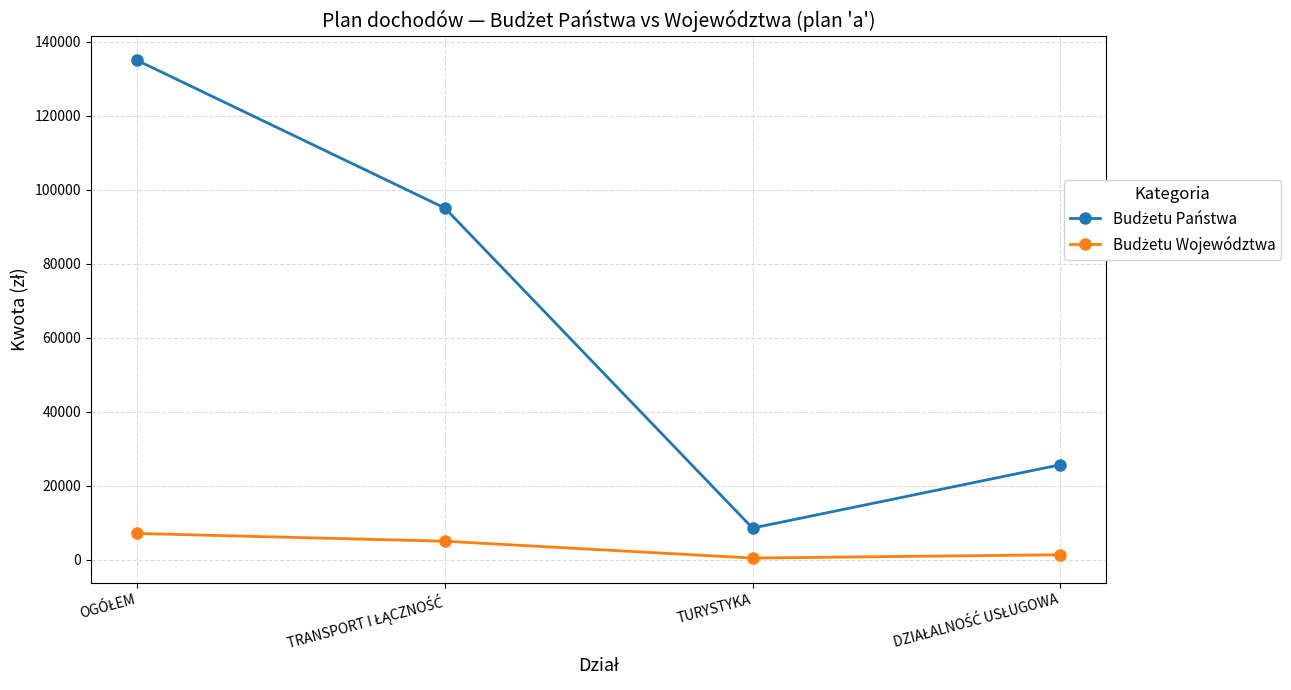

What is the greatest value displayed?

134900